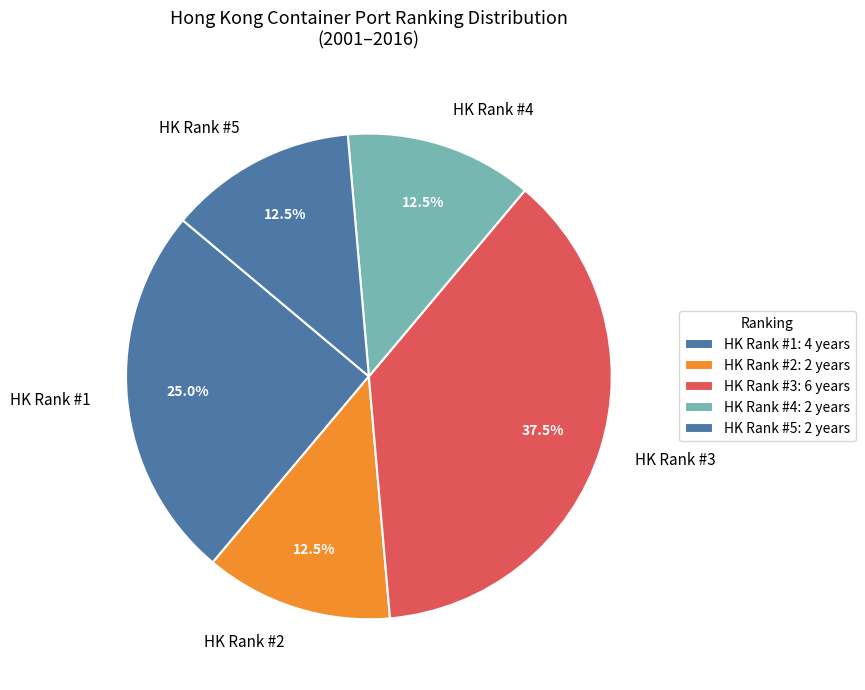

What portion of the pie excludes HK Rank #3?

62.5%